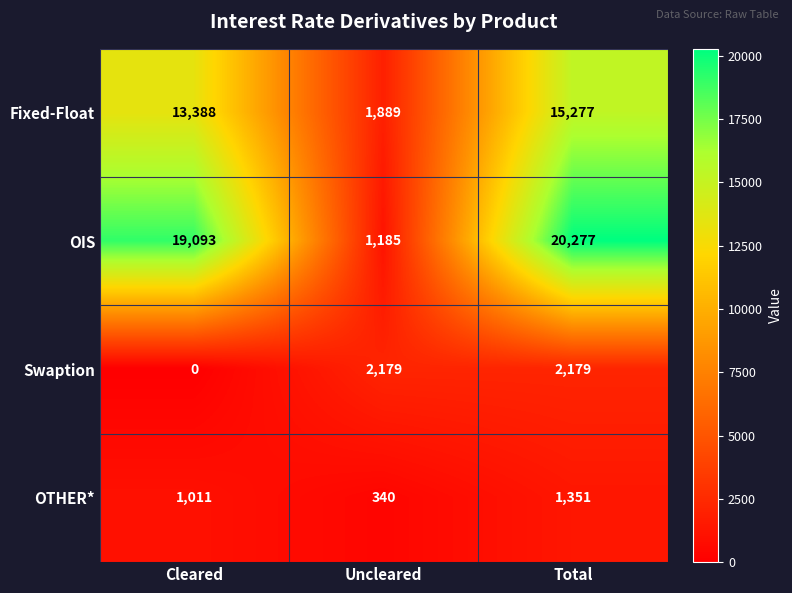

What is the spread (max minus min) of values at Total?

18926